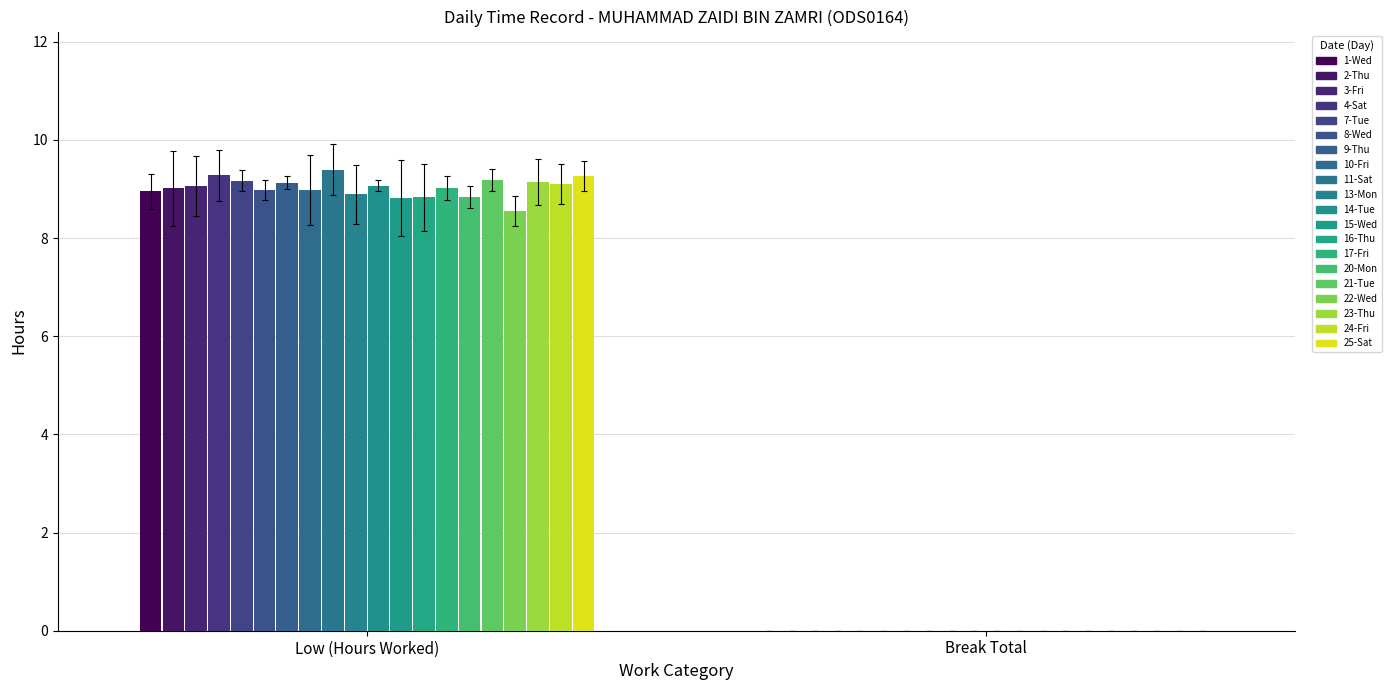

Count the number of categories in the chart.

1